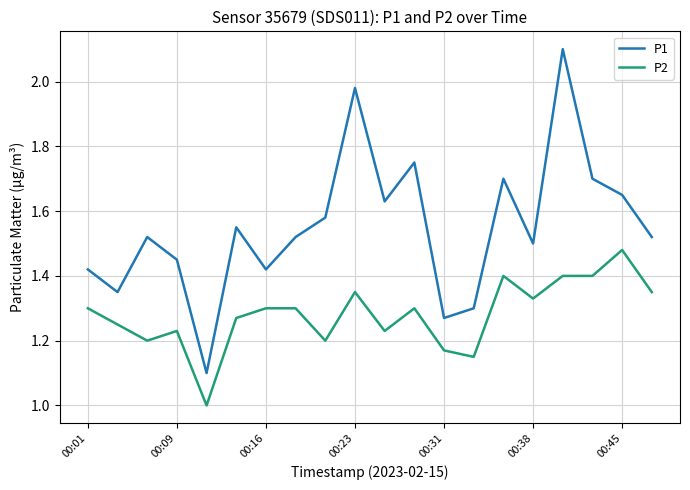

What is the difference between the second highest and minimum values in the P2 series?

0.4